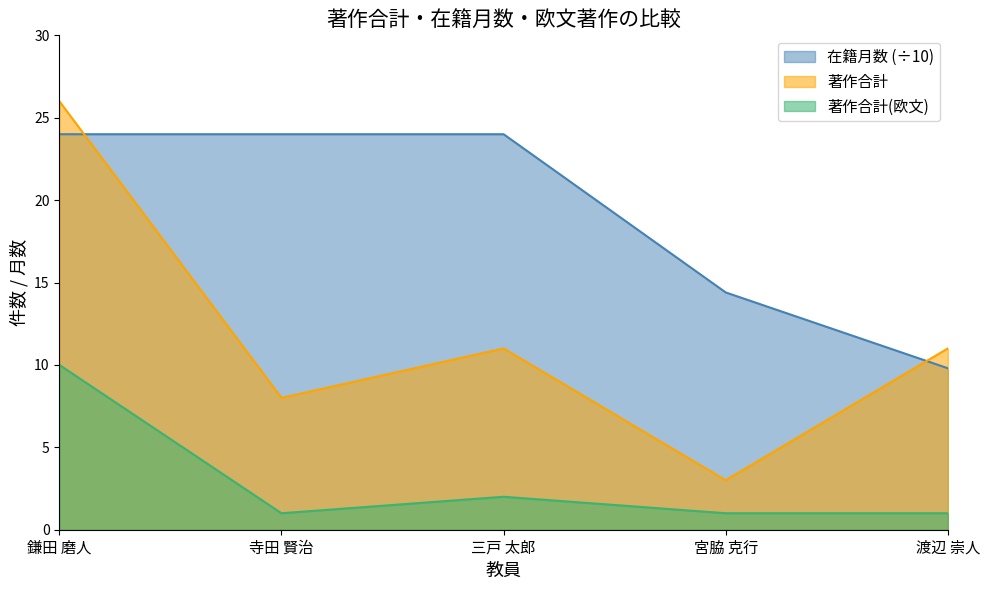

Count the number of categories in the chart.

5